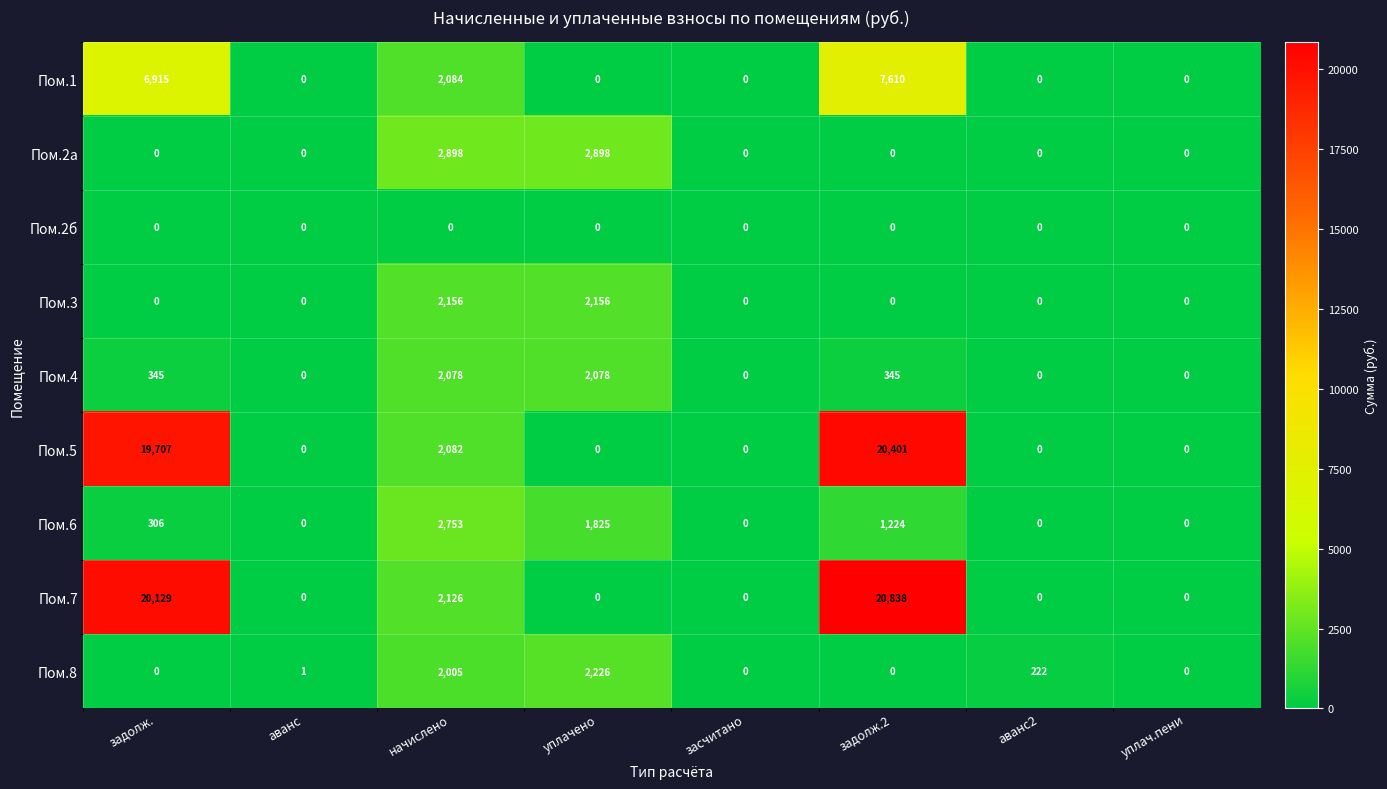

Which series changed the most between задолж. and аванс2?

Пом.7